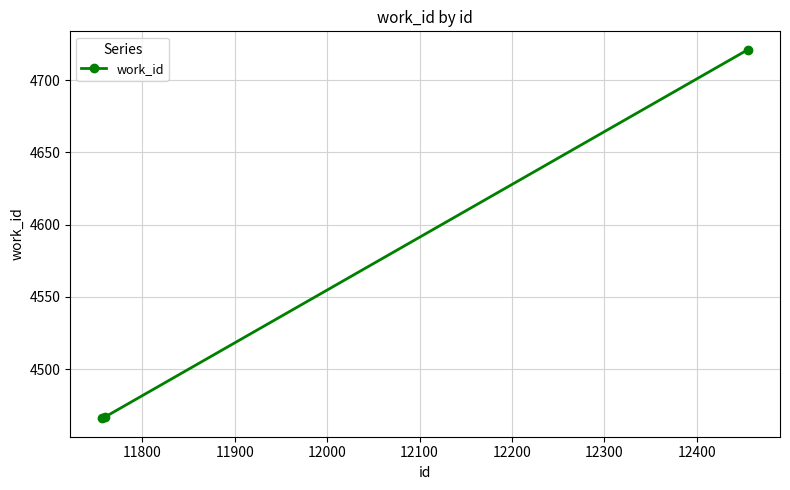

What is the smallest value displayed?

4466